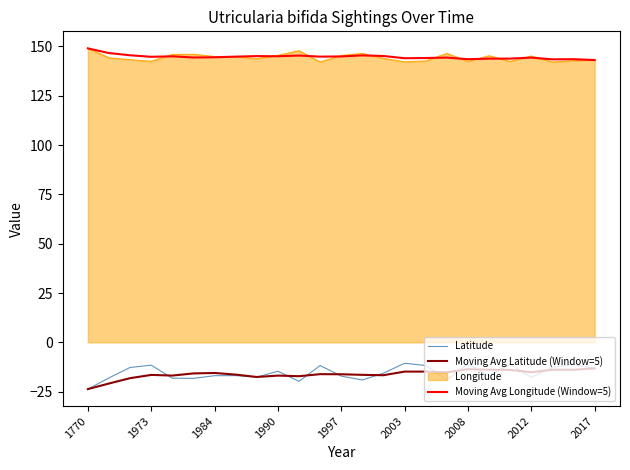

Which series has the largest range (max minus min)?

Latitude